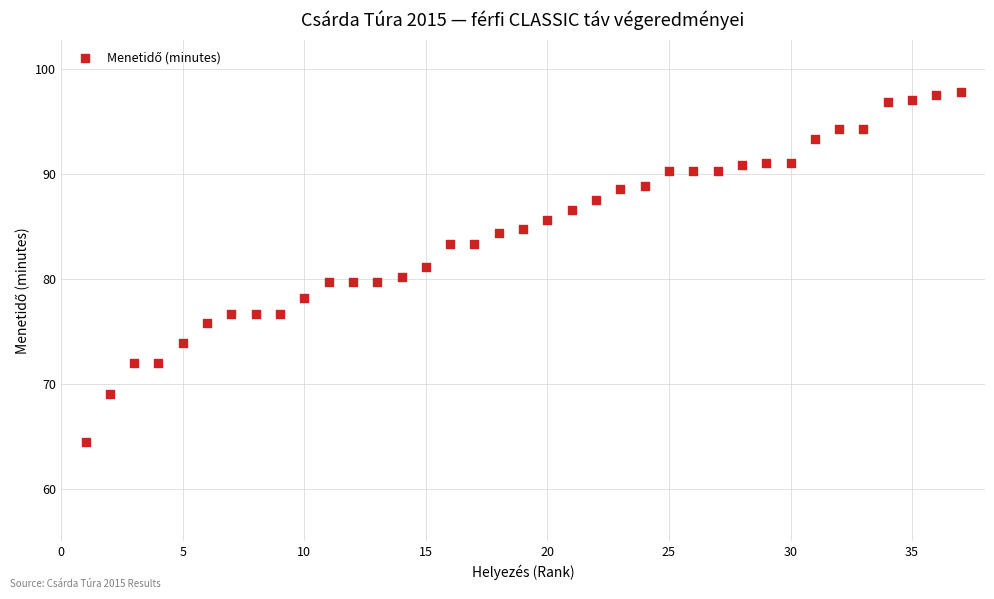

What is the range of Y values (max minus min)?

33.3